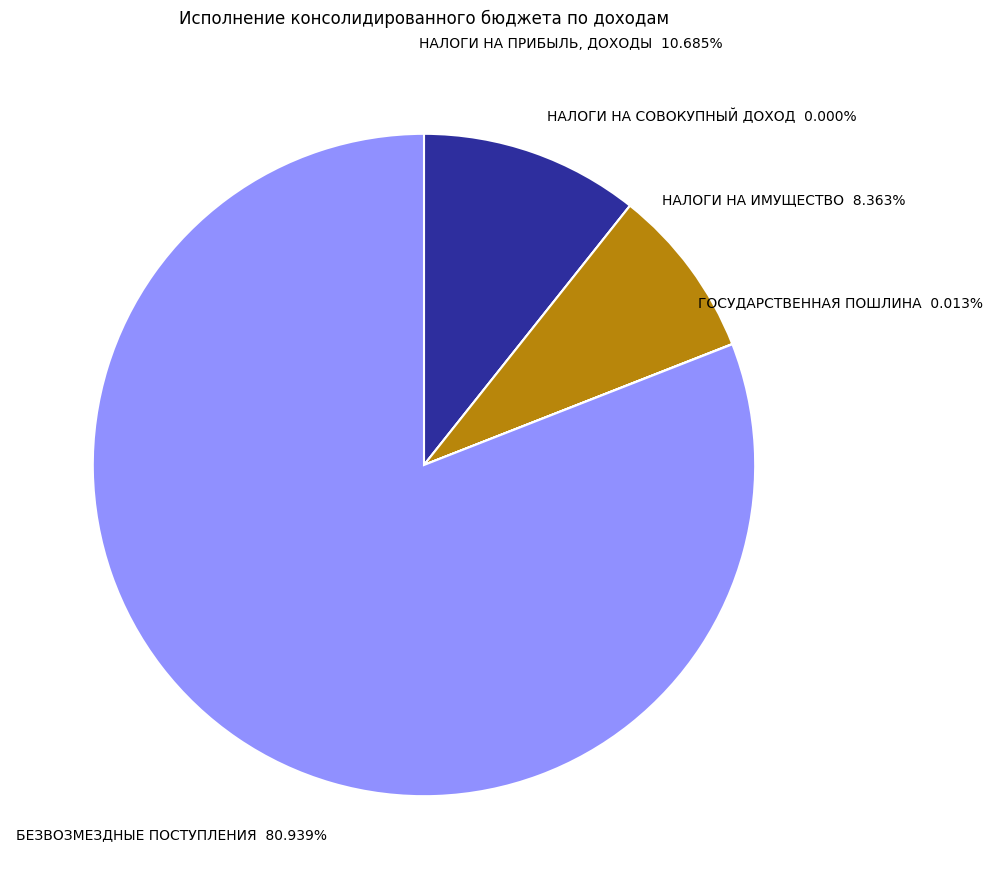

Count the number of slices in the pie.

5